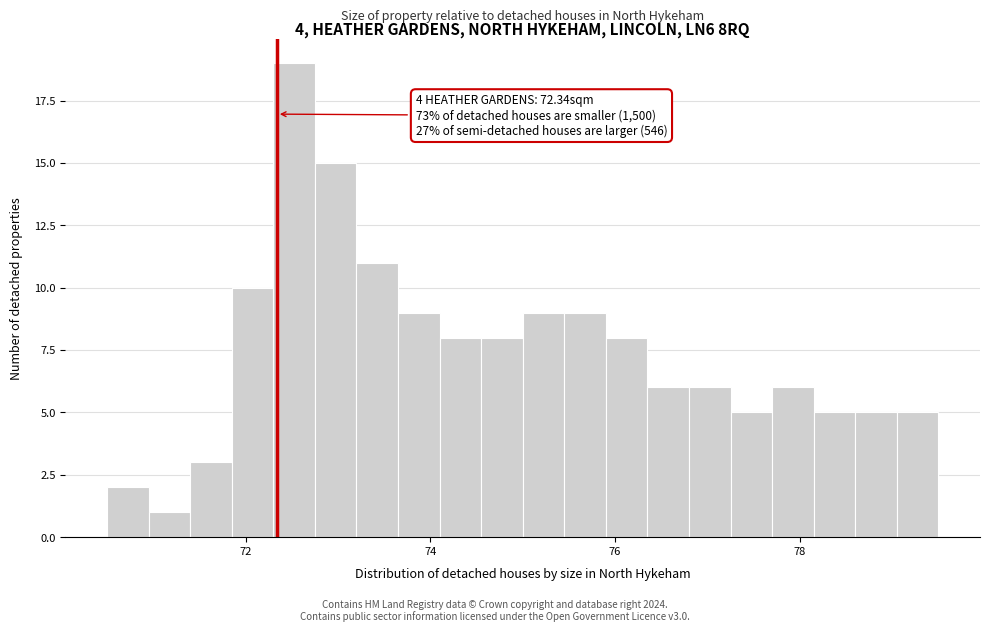

Read against the x-axis, roughly where is the centre of the tallest bar?

72.6